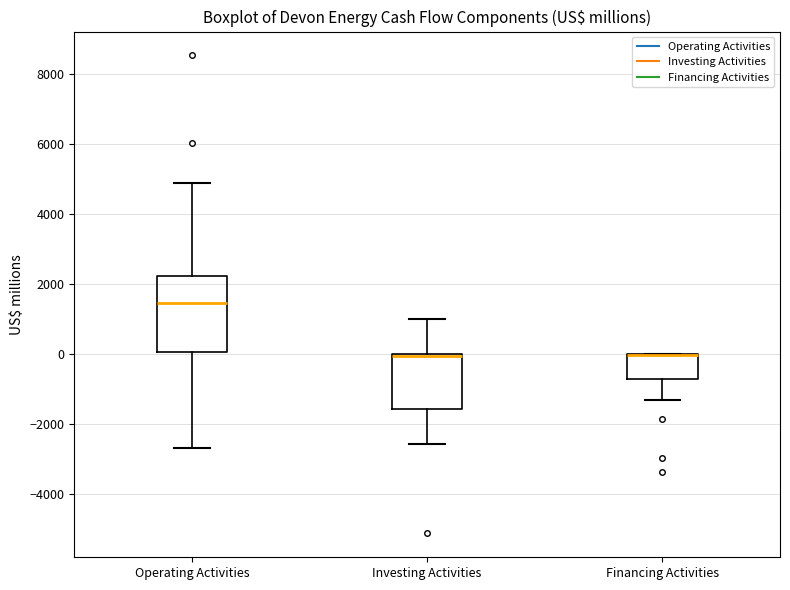

Where does the upper whisker of the box for Investing Activities end on the y-axis? The values are not printed on the chart, so give them approximately, as read against the axis.

1000